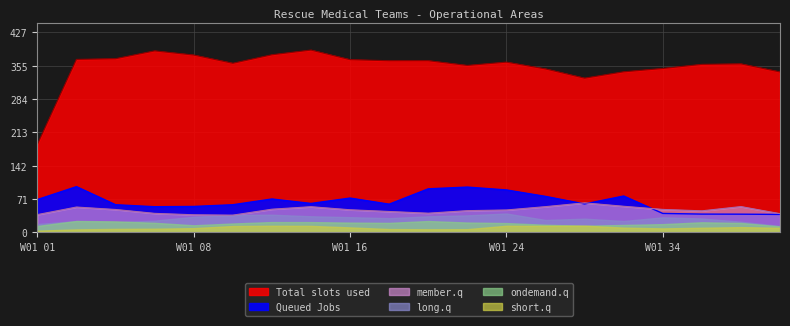

True or false: long.q and ondemand.q intersect in this chart.

False